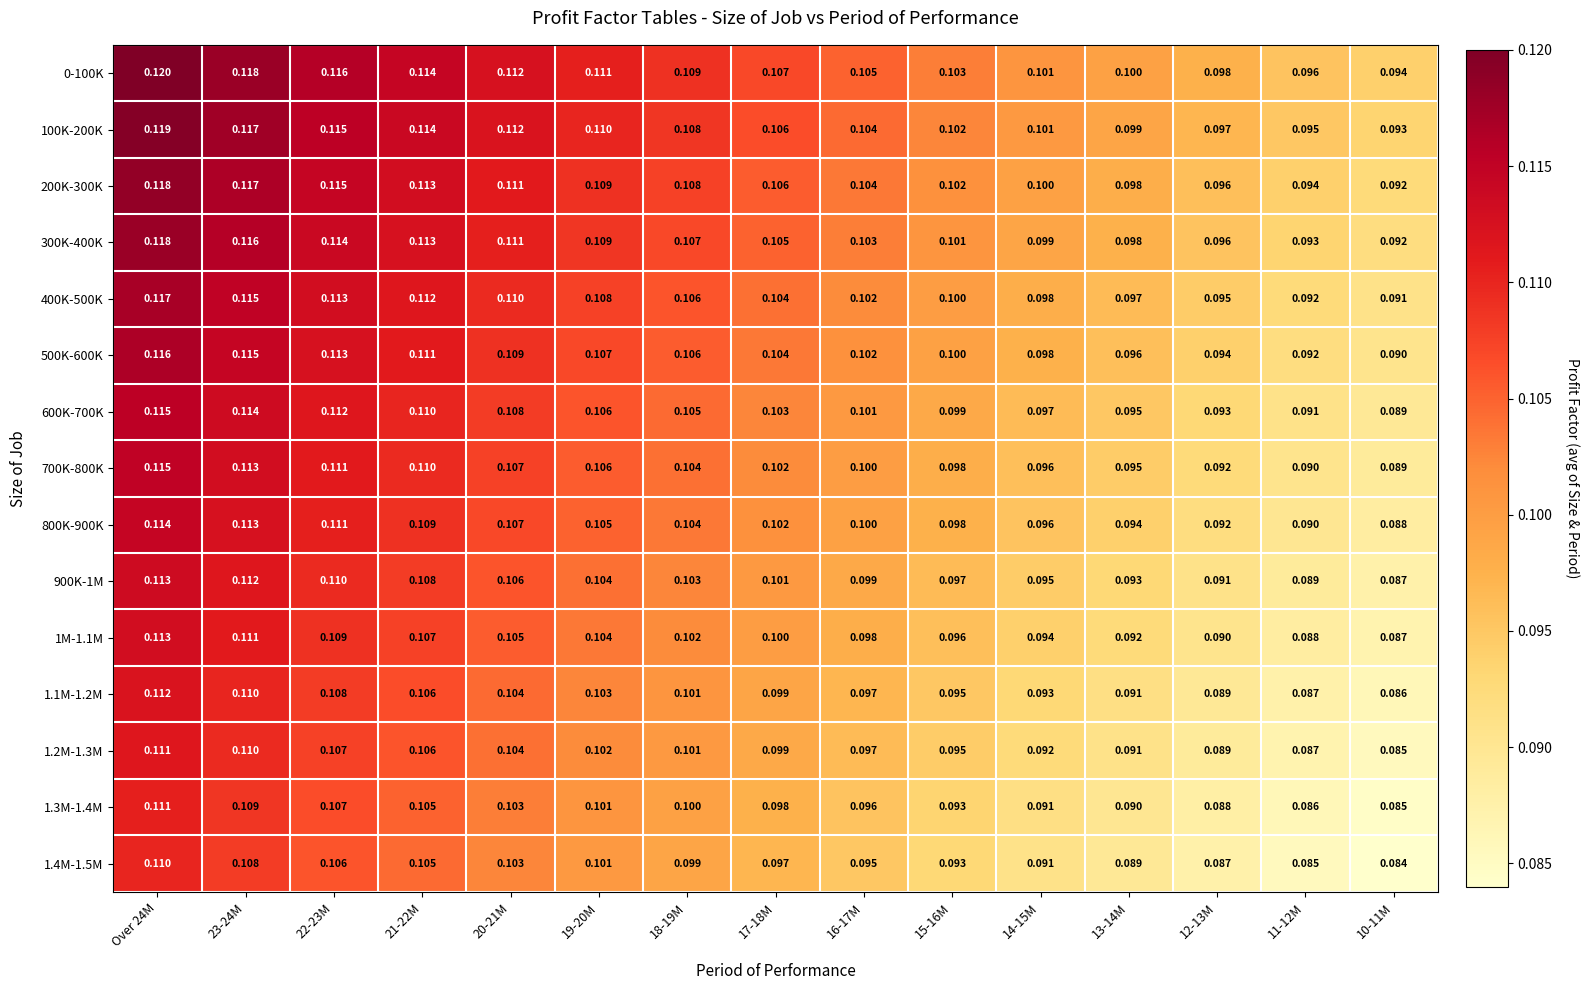

Is the value of 600K-700K at 18-19M greater than the value of 0-100K at 14-15M?

Yes